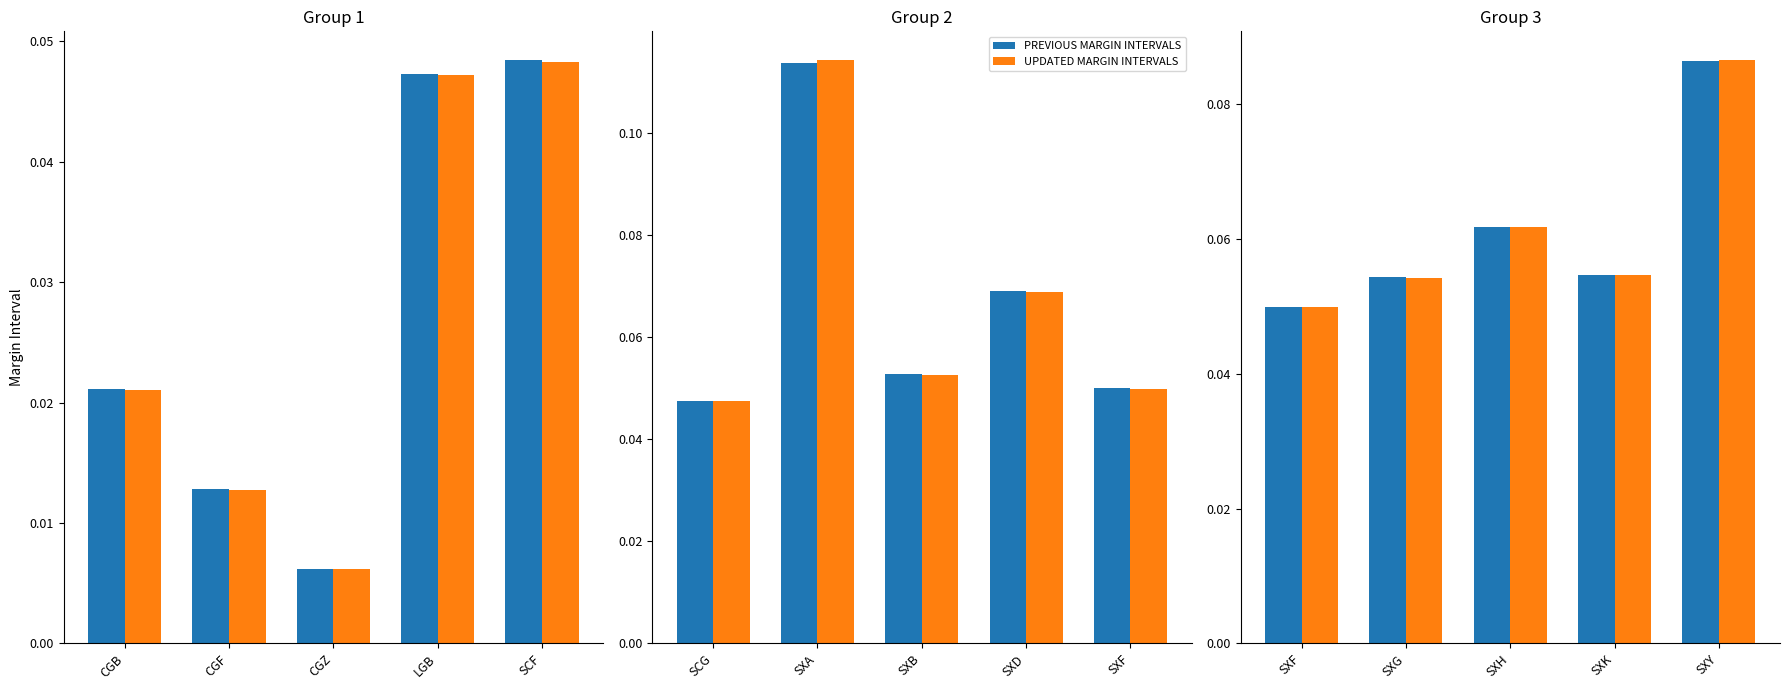

Which series has the largest range (max minus min)?

UPDATED MARGIN INTERVALS